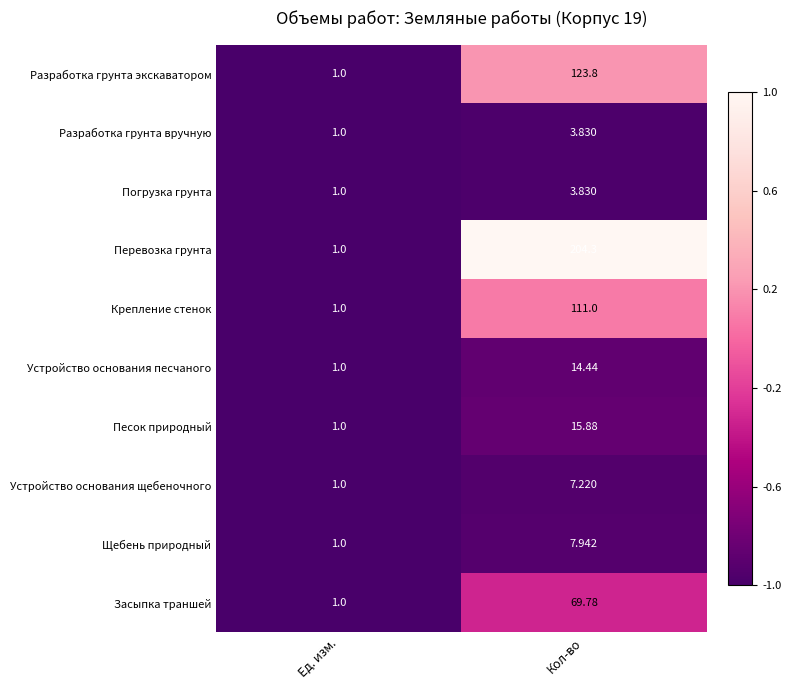

Which label corresponds to the smallest value in the chart?

Ед. изм.